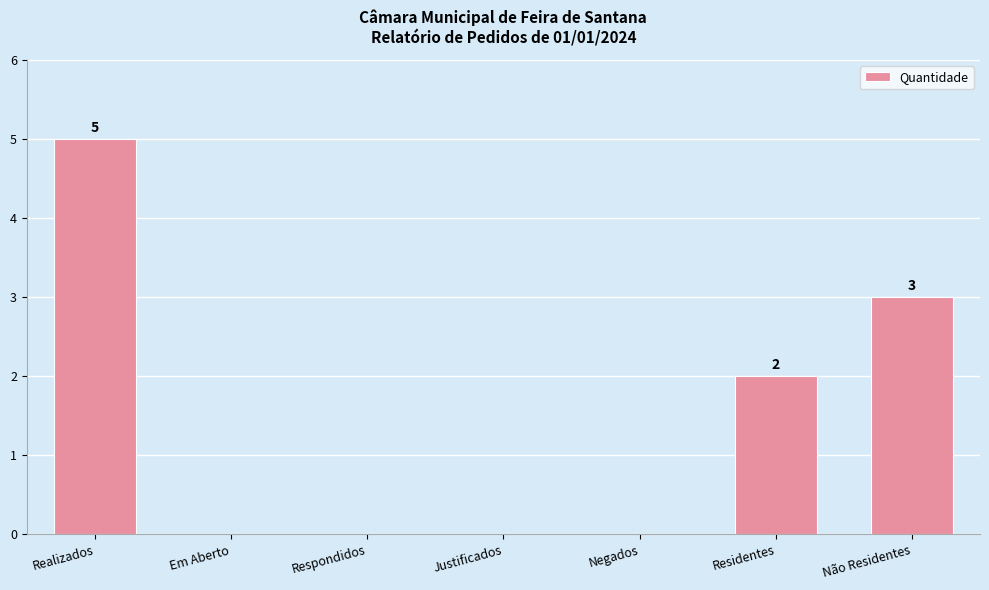

What is the greatest value displayed?

5